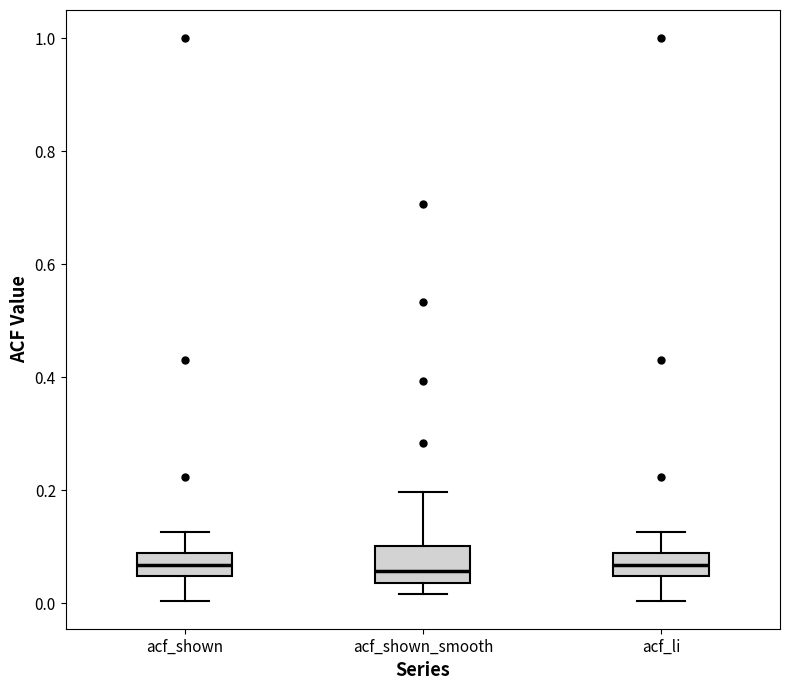

Reading left to right, transcribe this box plot: for each box, give where its median line is, the range the box spans, and where its two whiskers end, as read against the y-axis. The values are not printed on the chart, so give them approximately, as read against the axis.

acf_shown: median 0.06, box 0.04 to 0.08, whiskers 0.00 to 0.12
acf_shown_smooth: median 0.06, box 0.04 to 0.10, whiskers 0.02 to 0.20
acf_li: median 0.06, box 0.04 to 0.08, whiskers 0.00 to 0.12